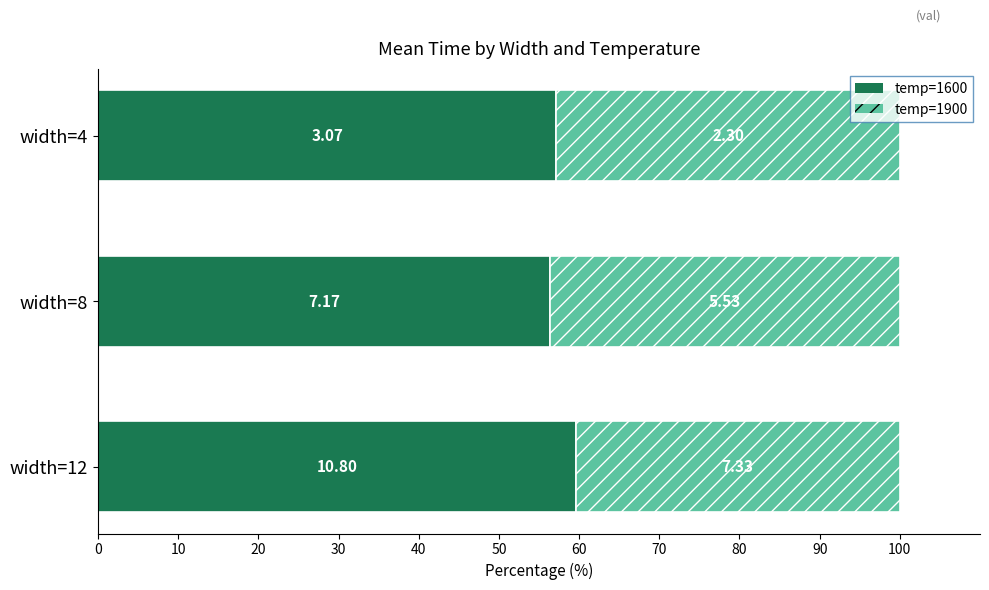

What are all the series names shown in the legend?

temp=1600, temp=1900